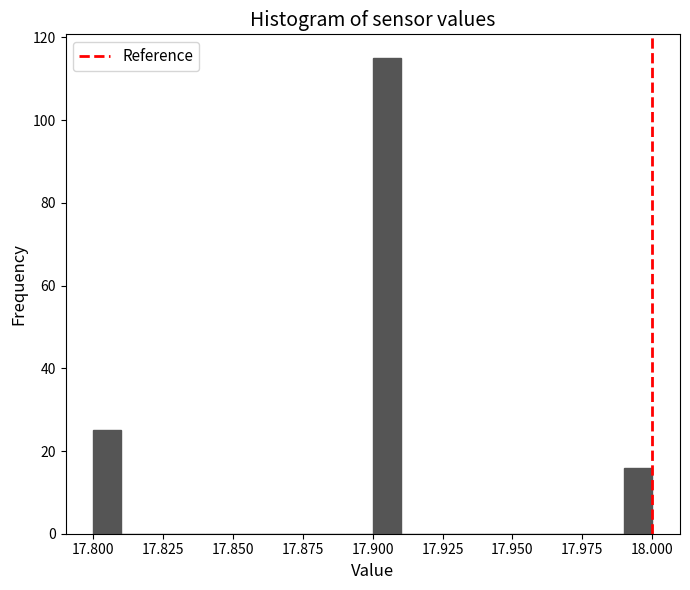

Read against the x-axis, roughly where is the centre of the tallest bar?

17.905